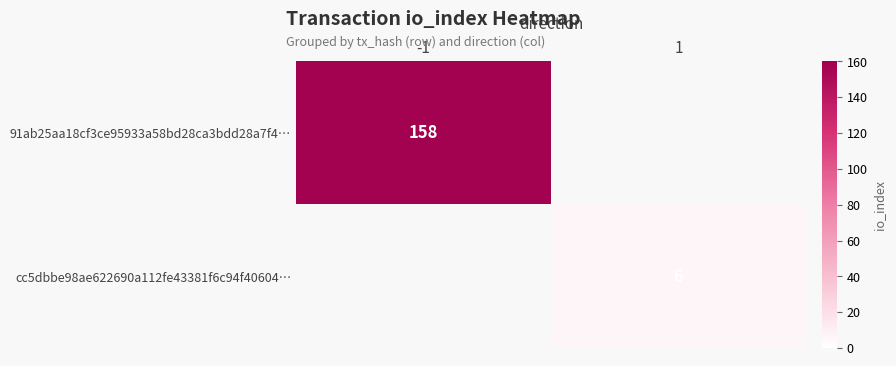

Is it true that 91ab25aa18cf3ce95933a58bd28ca3bdd28a7f4… equals 275 at -1?

False